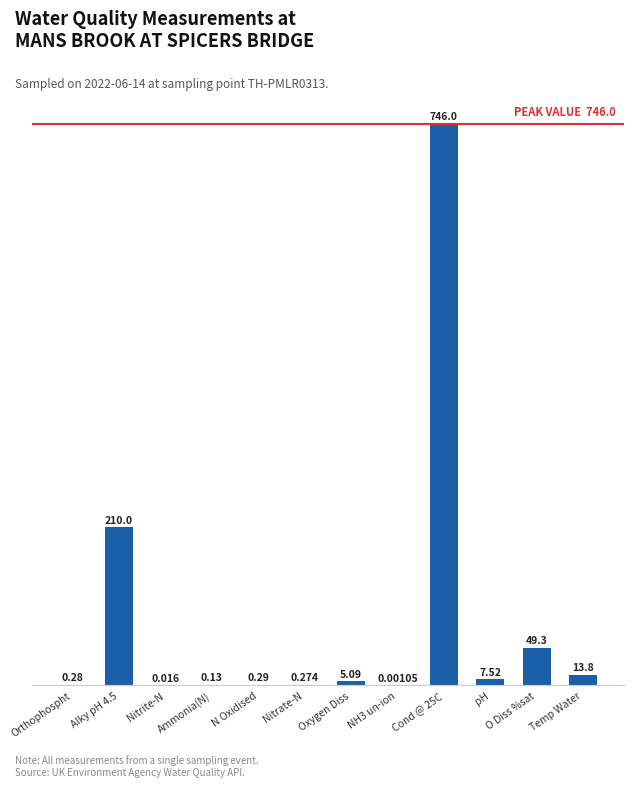

Between NH3 un-ion and Nitrite-N, which is larger?

Nitrite-N